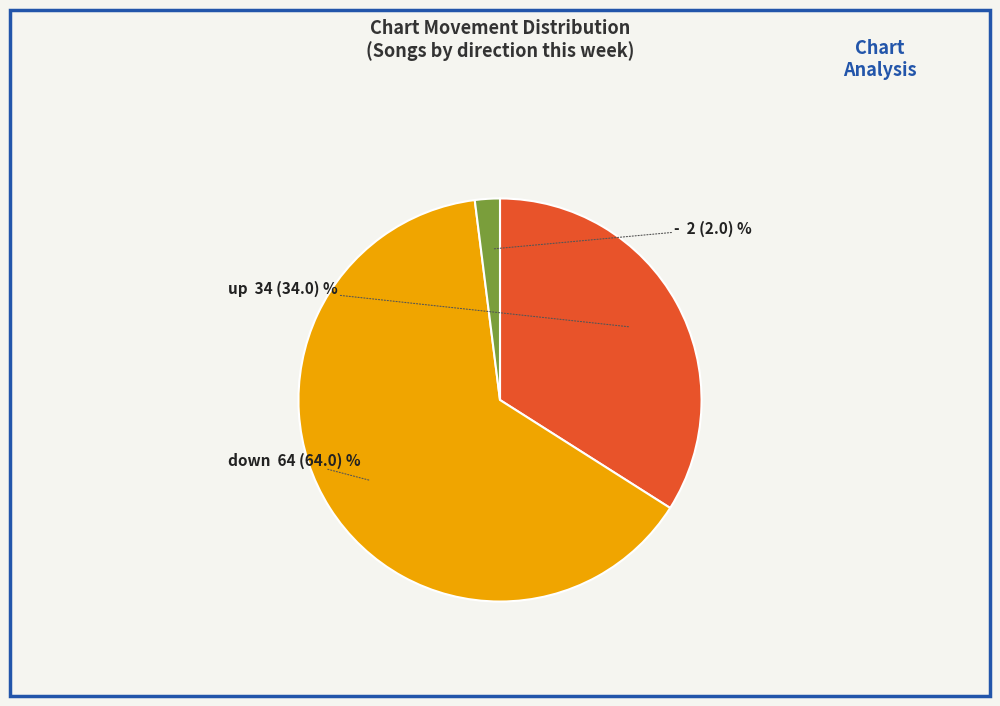

How many segments does this pie chart have?

3